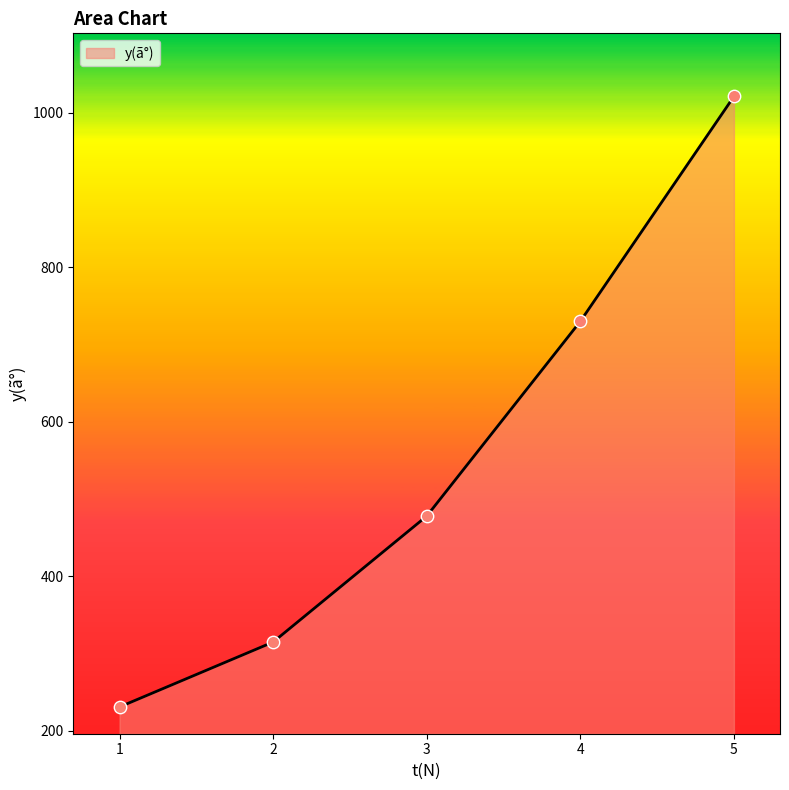

Between 3 and 5, which is larger?

5